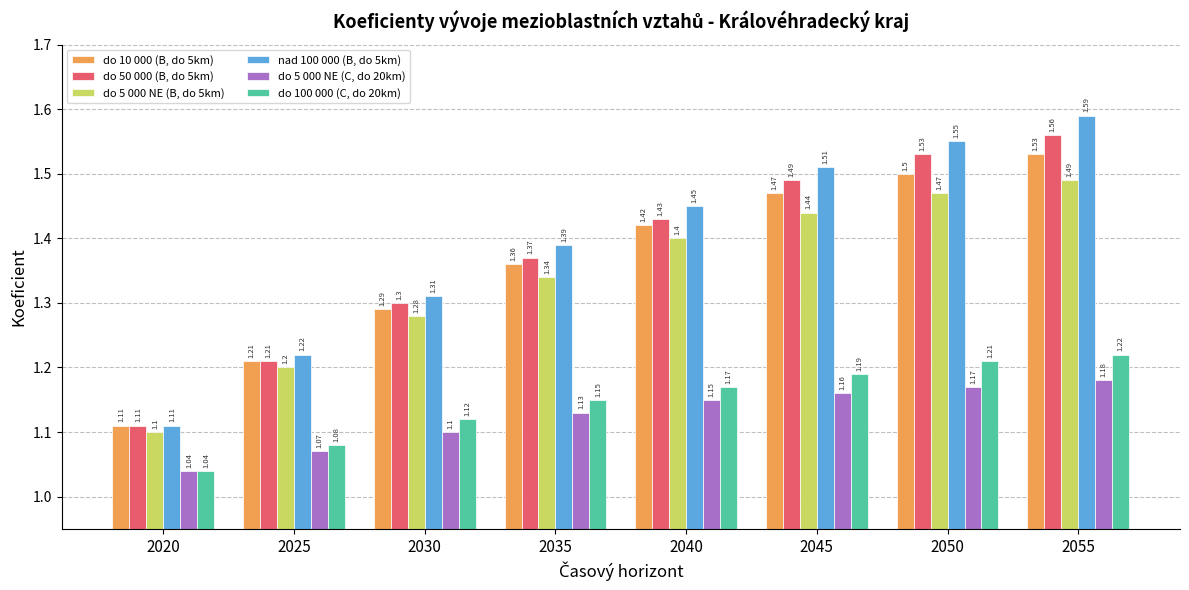

Rank the categories by do 5 000 NE (C, do 20km) value from highest to lowest.

2055, 2050, 2045, 2040, 2035, 2030, 2025, 2020